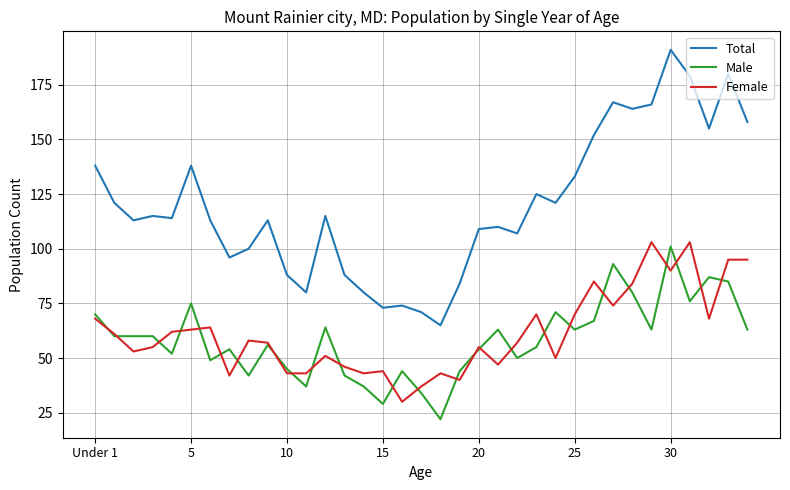

True or false: Total and Male cross at least once.

False